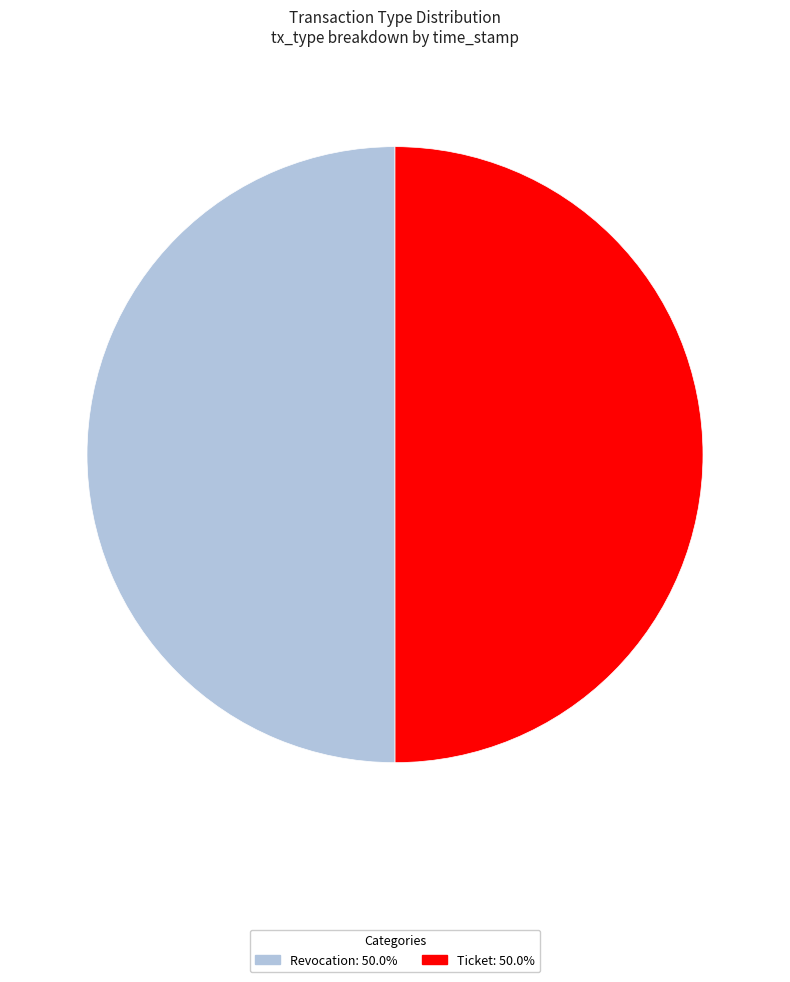

Approximately how many times larger is the value at Ticket: 50.0% compared to Revocation: 50.0%?

1.0